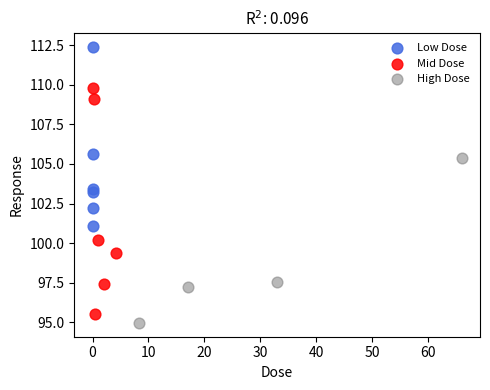

Which series contains the highest Y value?

Low Dose